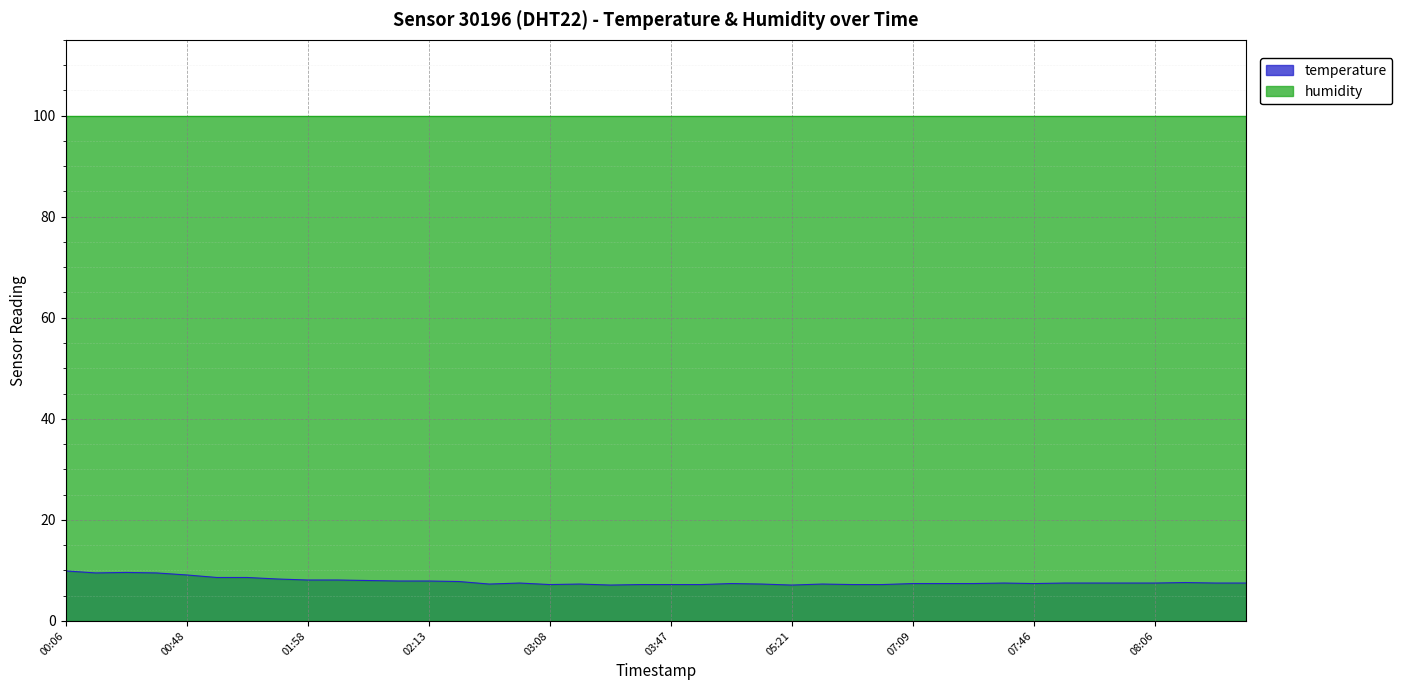

The chart shows a value of 7.1 at 03:18. True or false?

True